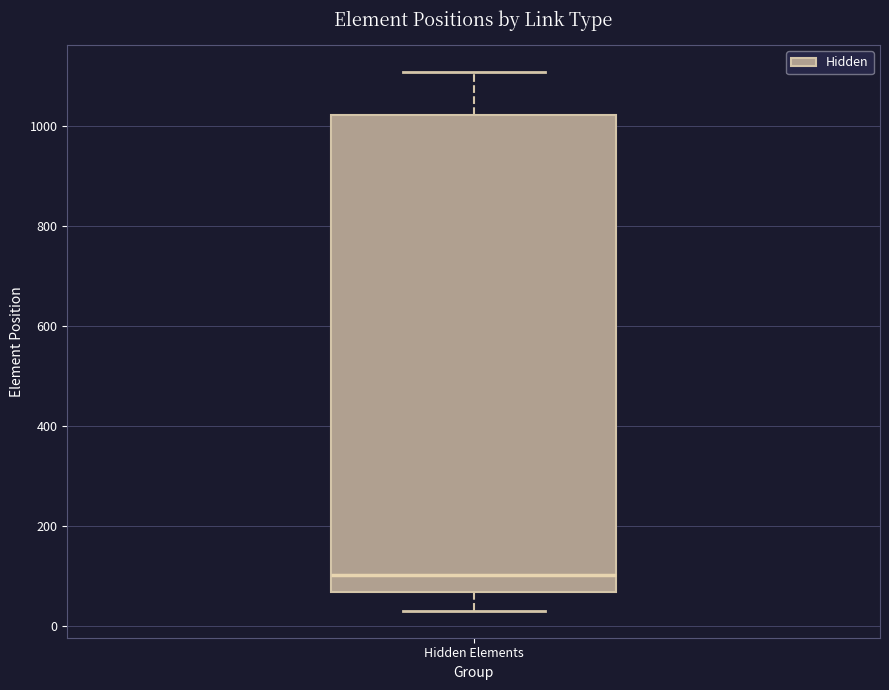

Read this box plot against the y-axis: the position of the median line, the range covered by the box, and the ends of both whiskers. The values are not printed on the chart, so give them approximately, as read against the axis.

median 100, box 60 to 1020, whiskers 40 to 1100